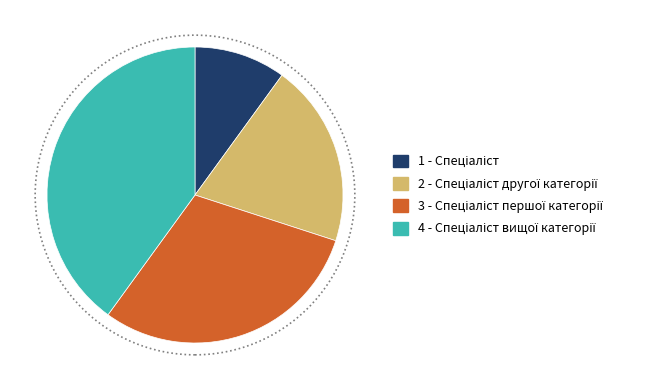

Is there a majority slice in this chart?

No